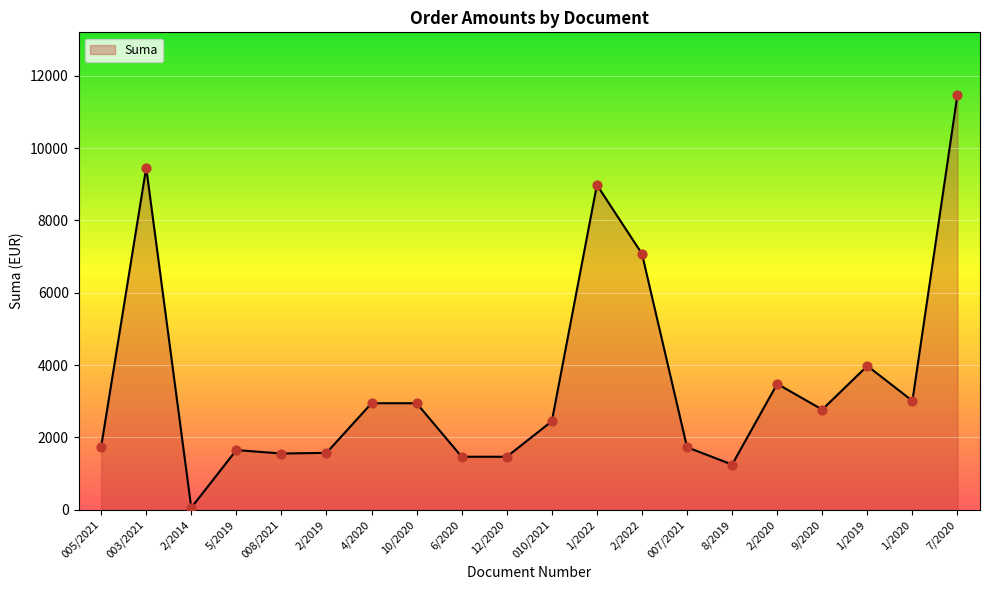

Approximately how many times larger is the value at 9/2020 compared to 12/2020?

1.9